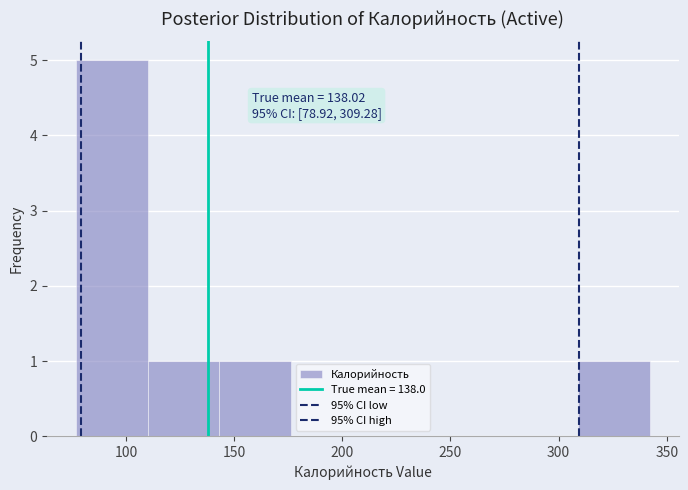

Which range on the x-axis has the tallest bar?

75 to 110